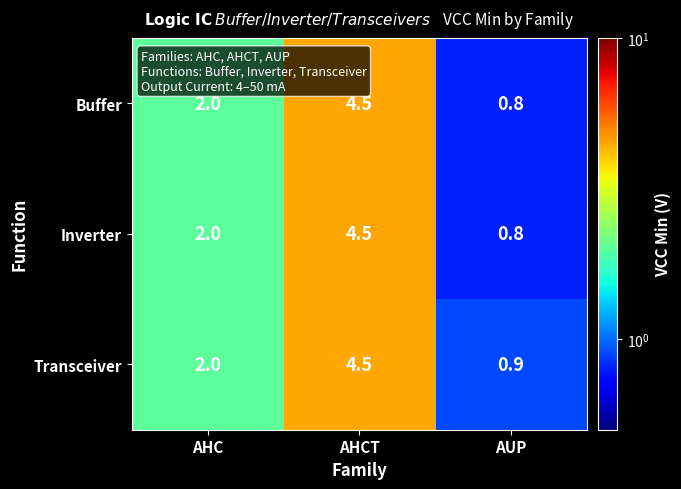

What is the total value across all series at AUP?

2.5